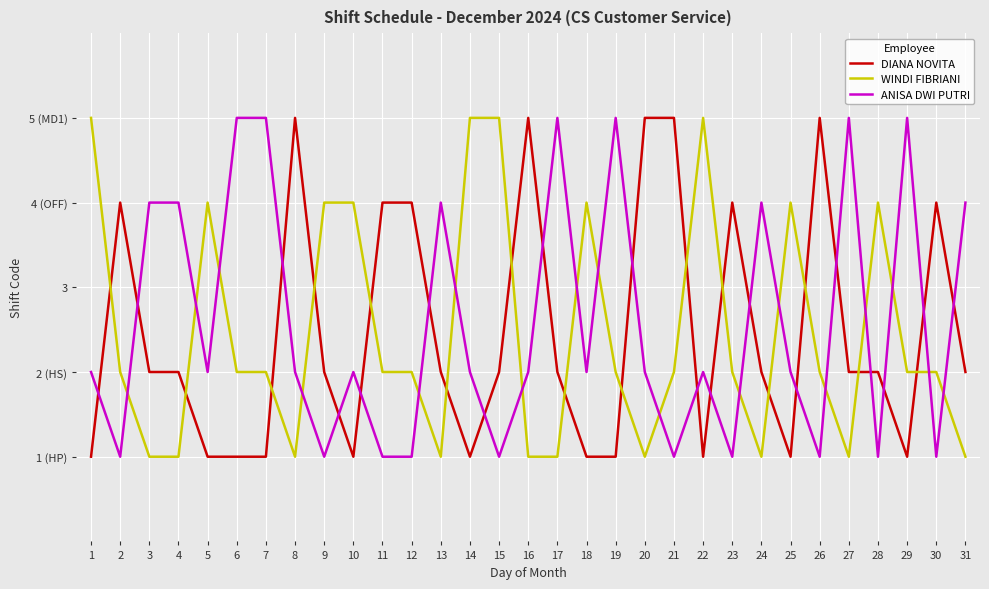

Does the chart have visible grid lines?

Yes